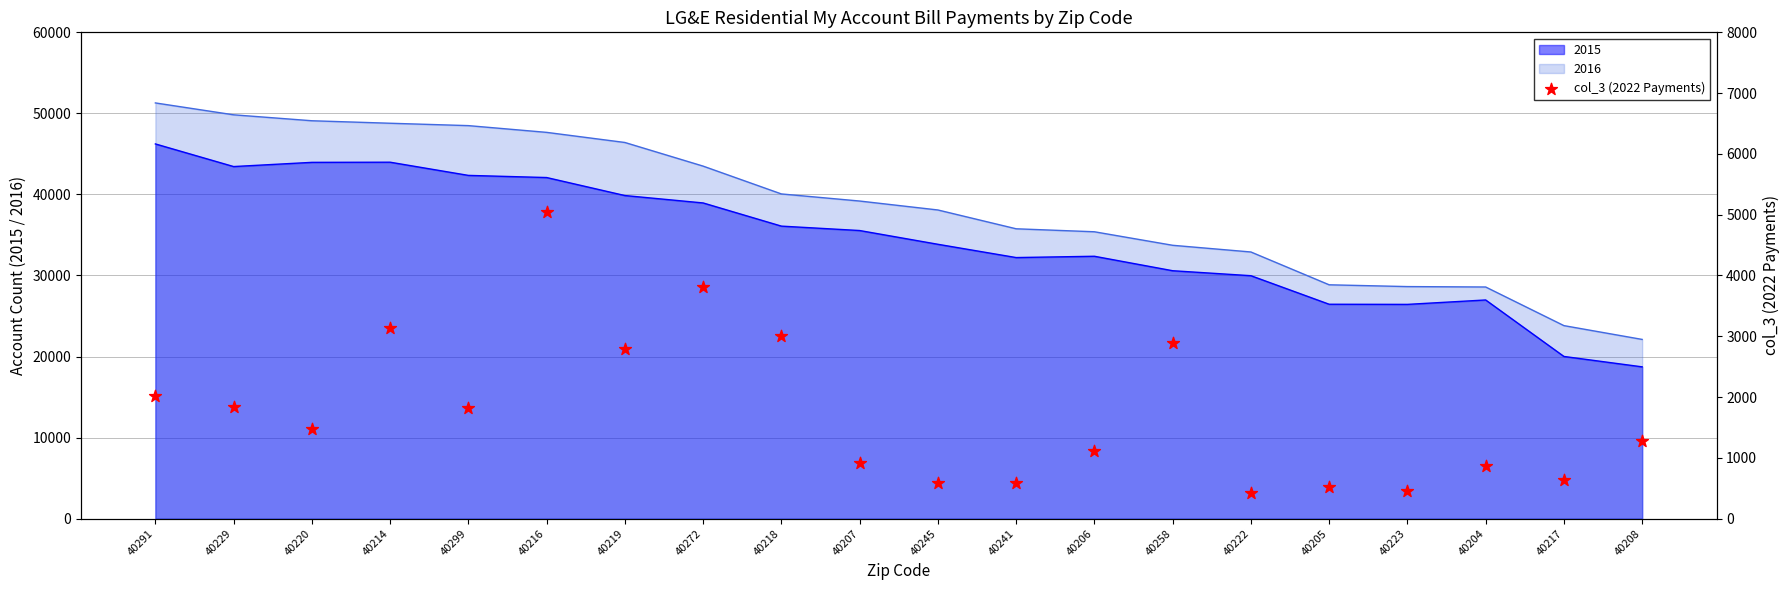

Approximately how many times larger is the value at 40218 compared to 40216?

0.6